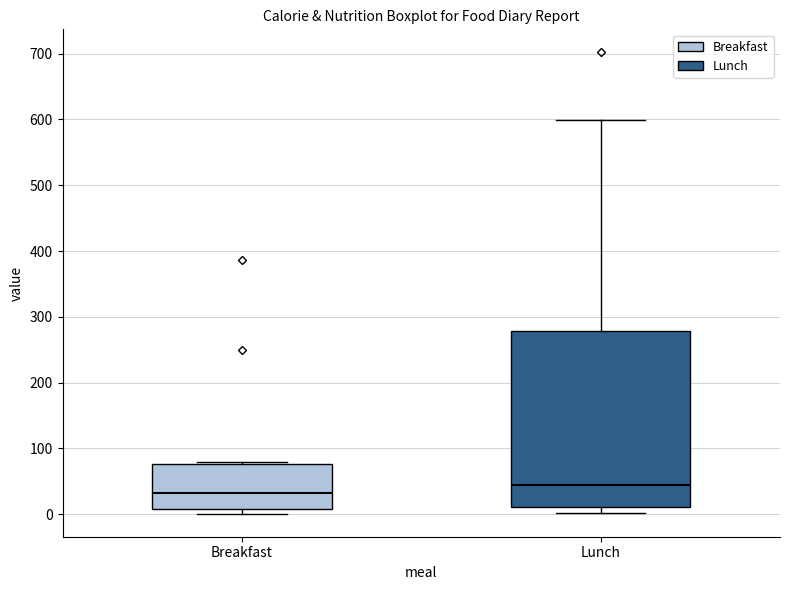

Comparing the boxes themselves (not the whiskers), which one is the tallest?

Lunch